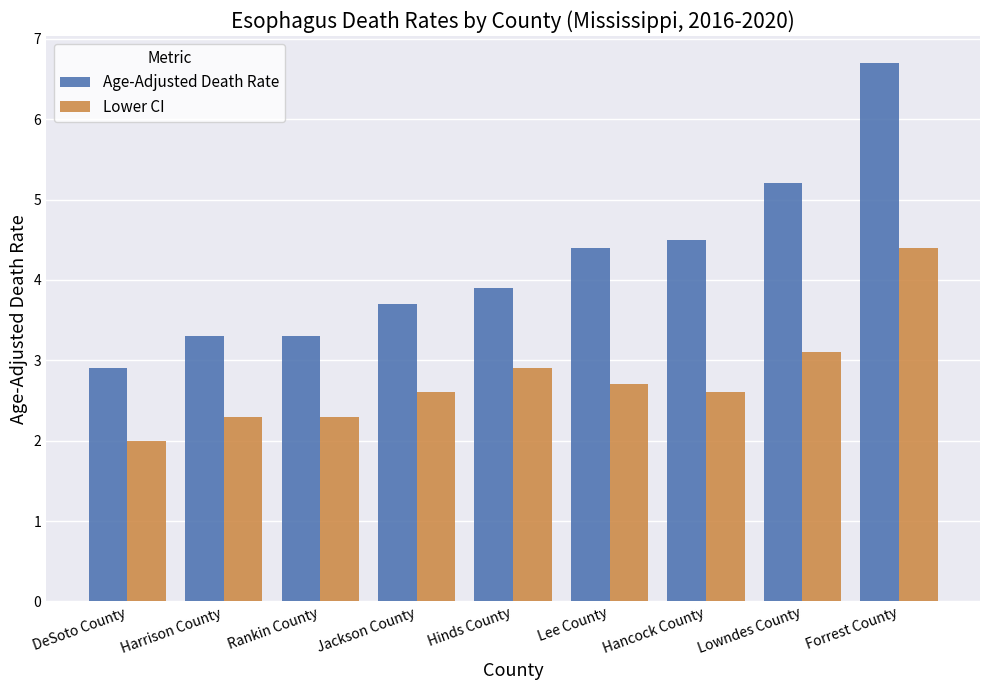

Rank the series at Harrison County from lowest to highest value.

Lower CI, Age-Adjusted Death Rate